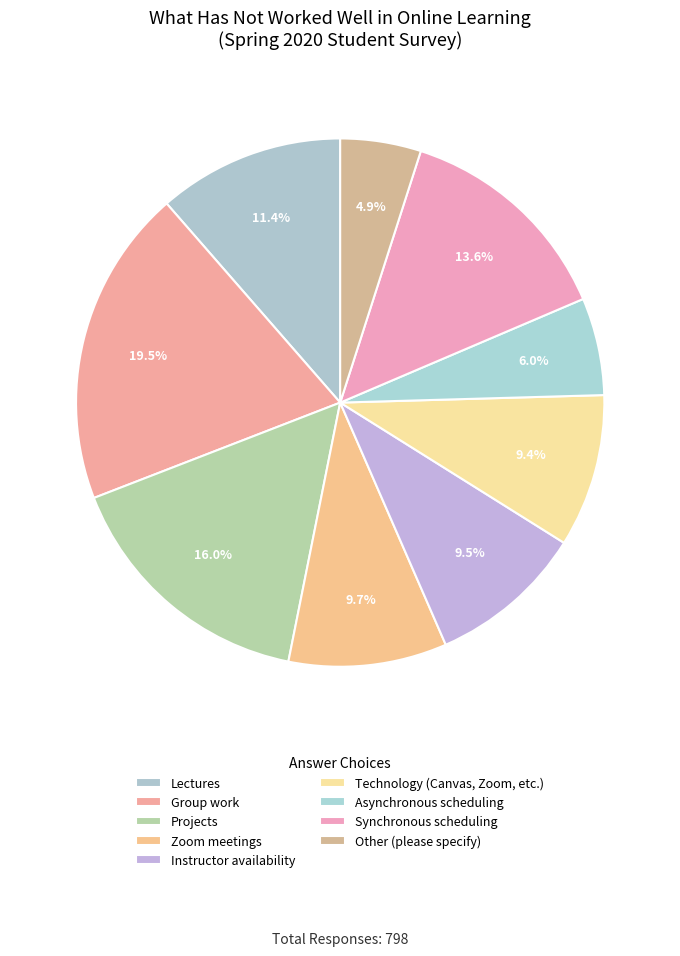

To the nearest percent, what is the difference between the largest and smallest slice percentages?

15%